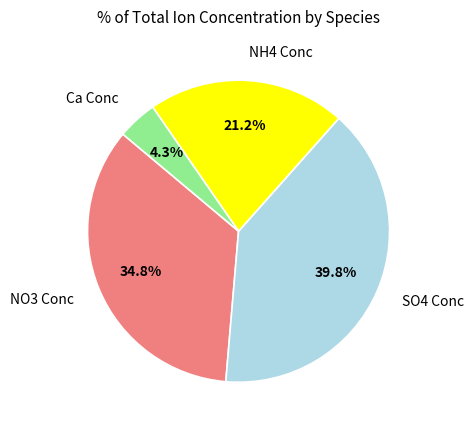

Rank the categories by value from lowest to highest.

Ca Conc, NH4 Conc, NO3 Conc, SO4 Conc